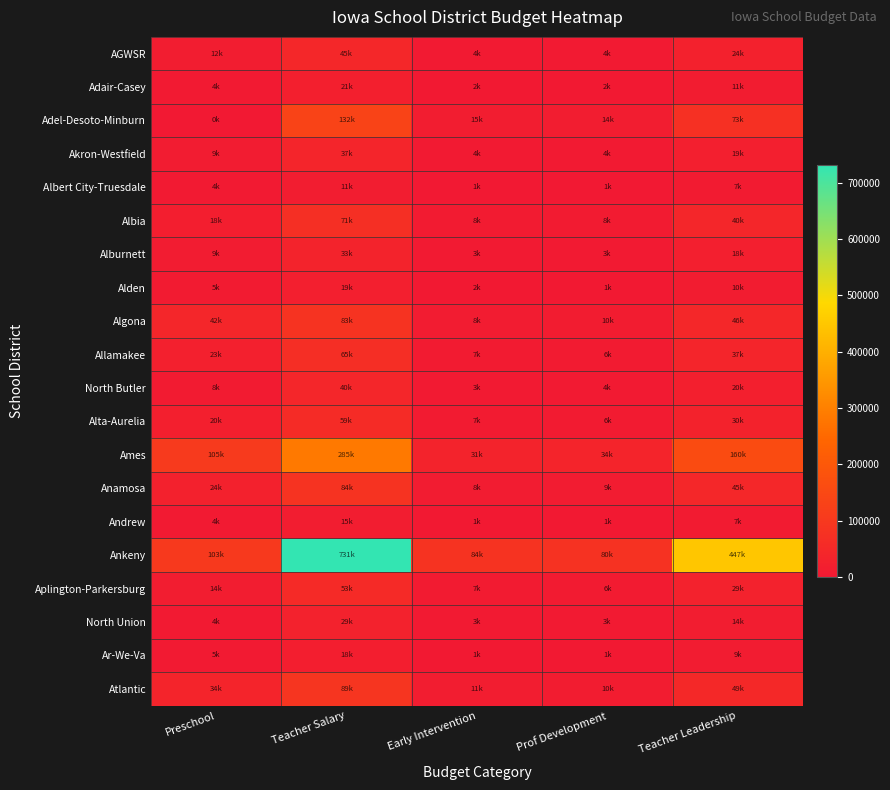

Reading left to right, extract all data points from this chart.

AGWSR: Preschool=12915	Teacher Salary=45117	Early Intervention=4369	Prof Development=4888	Teacher Leadership=24334
Adair-Casey: Preschool=4428	Teacher Salary=21328	Early Intervention=2371	Prof Development=2150	Teacher Leadership=11088
Adel-Desoto-Minburn: Preschool=0	Teacher Salary=132923	Early Intervention=15080	Prof Development=14441	Teacher Leadership=73521
Akron-Westfield: Preschool=9963	Teacher Salary=37660	Early Intervention=4200	Prof Development=4309	Teacher Leadership=19894
Albert City-Truesdale: Preschool=4059	Teacher Salary=11643	Early Intervention=1055	Prof Development=1012	Teacher Leadership=7529
Albia: Preschool=18081	Teacher Salary=71044	Early Intervention=8039	Prof Development=8210	Teacher Leadership=40886
Alburnett: Preschool=9594	Teacher Salary=33356	Early Intervention=3290	Prof Development=3844	Teacher Leadership=18563
Alden: Preschool=5904	Teacher Salary=19078	Early Intervention=2365	Prof Development=1841	Teacher Leadership=10047
Algona: Preschool=42065	Teacher Salary=83662	Early Intervention=8972	Prof Development=10063	Teacher Leadership=46496
Allamakee: Preschool=23985	Teacher Salary=65725	Early Intervention=7683	Prof Development=6998	Teacher Leadership=37523
North Butler: Preschool=8487	Teacher Salary=40778	Early Intervention=3929	Prof Development=4568	Teacher Leadership=20345
Alta-Aurelia: Preschool=20302	Teacher Salary=59413	Early Intervention=7234	Prof Development=6784	Teacher Leadership=30631
Ames: Preschool=105532	Teacher Salary=285002	Early Intervention=31987	Prof Development=34741	Teacher Leadership=160452
Anamosa: Preschool=24353	Teacher Salary=84189	Early Intervention=8949	Prof Development=9972	Teacher Leadership=45383
Andrew: Preschool=4797	Teacher Salary=15164	Early Intervention=1910	Prof Development=1675	Teacher Leadership=7979
Ankeny: Preschool=103687	Teacher Salary=731050	Early Intervention=84970	Prof Development=80741	Teacher Leadership=447687
Aplington-Parkersburg: Preschool=14760	Teacher Salary=53951	Early Intervention=7035	Prof Development=6025	Teacher Leadership=29154
North Union: Preschool=4059	Teacher Salary=29477	Early Intervention=3578	Prof Development=3318	Teacher Leadership=14384
Ar-We-Va: Preschool=5535	Teacher Salary=18545	Early Intervention=1897	Prof Development=1843	Teacher Leadership=9990
Atlantic: Preschool=34316	Teacher Salary=89581	Early Intervention=11702	Prof Development=10471	Teacher Leadership=49205